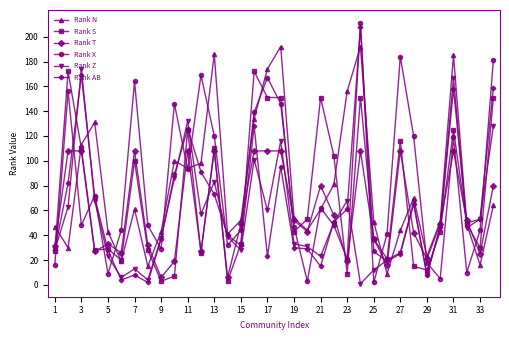

What is the smallest value displayed?

1